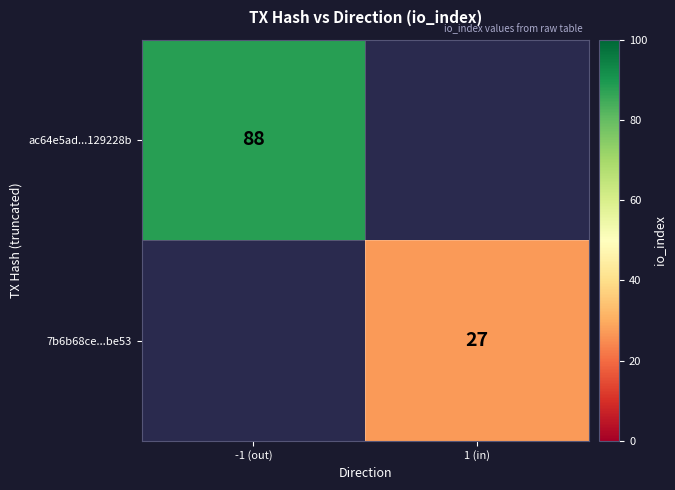

The value of 7b6b68ce...be53 at 1 (in) is 9. True or false?

False